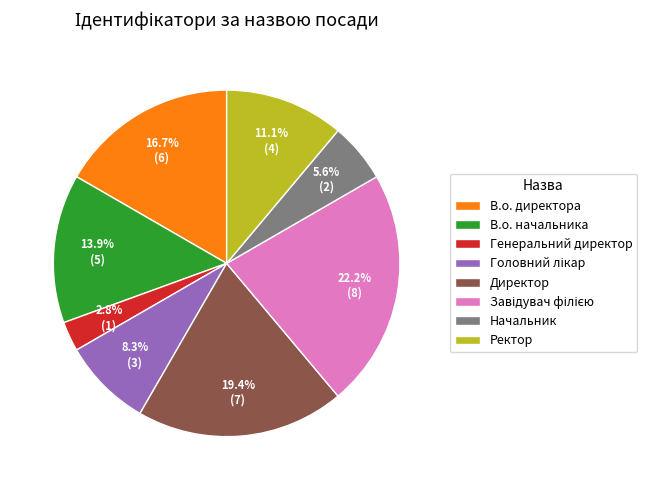

What portion of the pie excludes Начальник?

94.4%